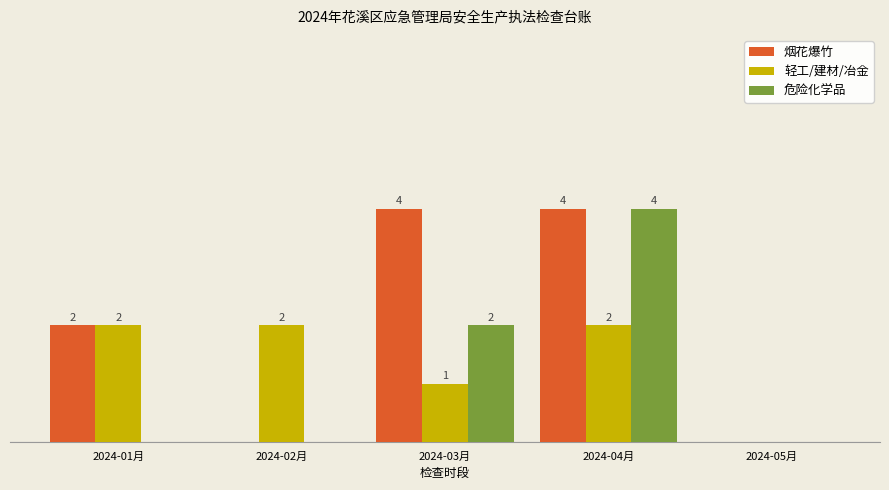

Where is 烟花爆竹 nearest to the value 2?

2024-01月